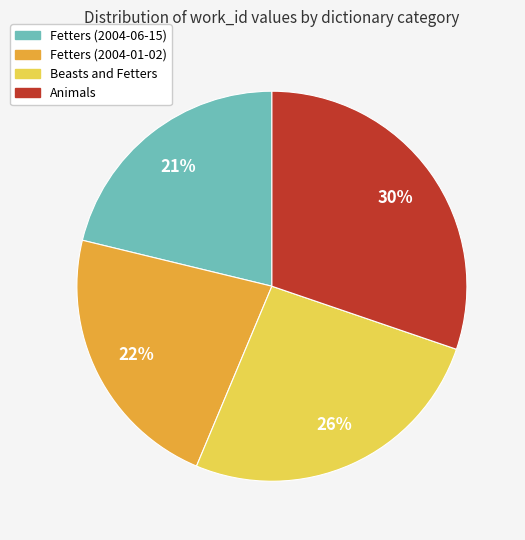

What is the smallest slice in the pie chart?

Fetters (2004-06-15)